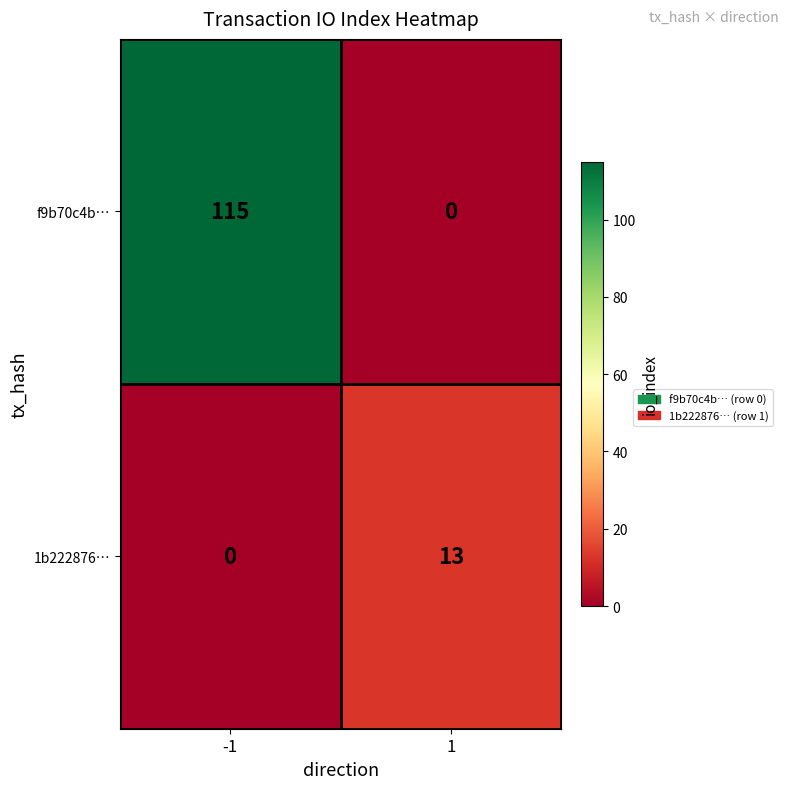

The value of f9b70c4b… at 1 is 0. True or false?

True